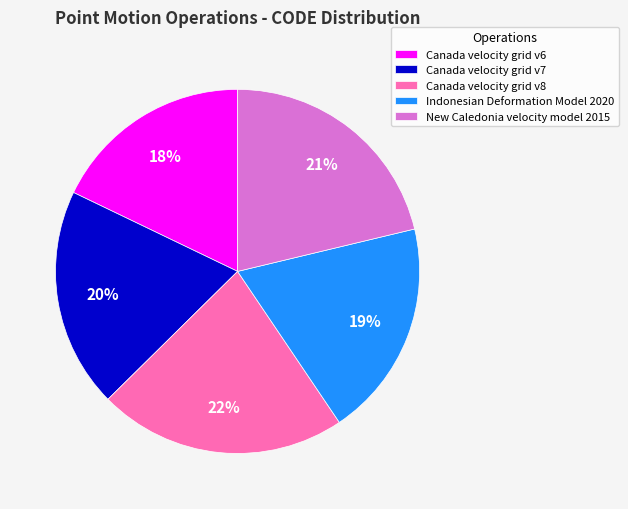

Combined, do Canada velocity grid v6 and New Caledonia velocity model 2015 account for over 50%?

No